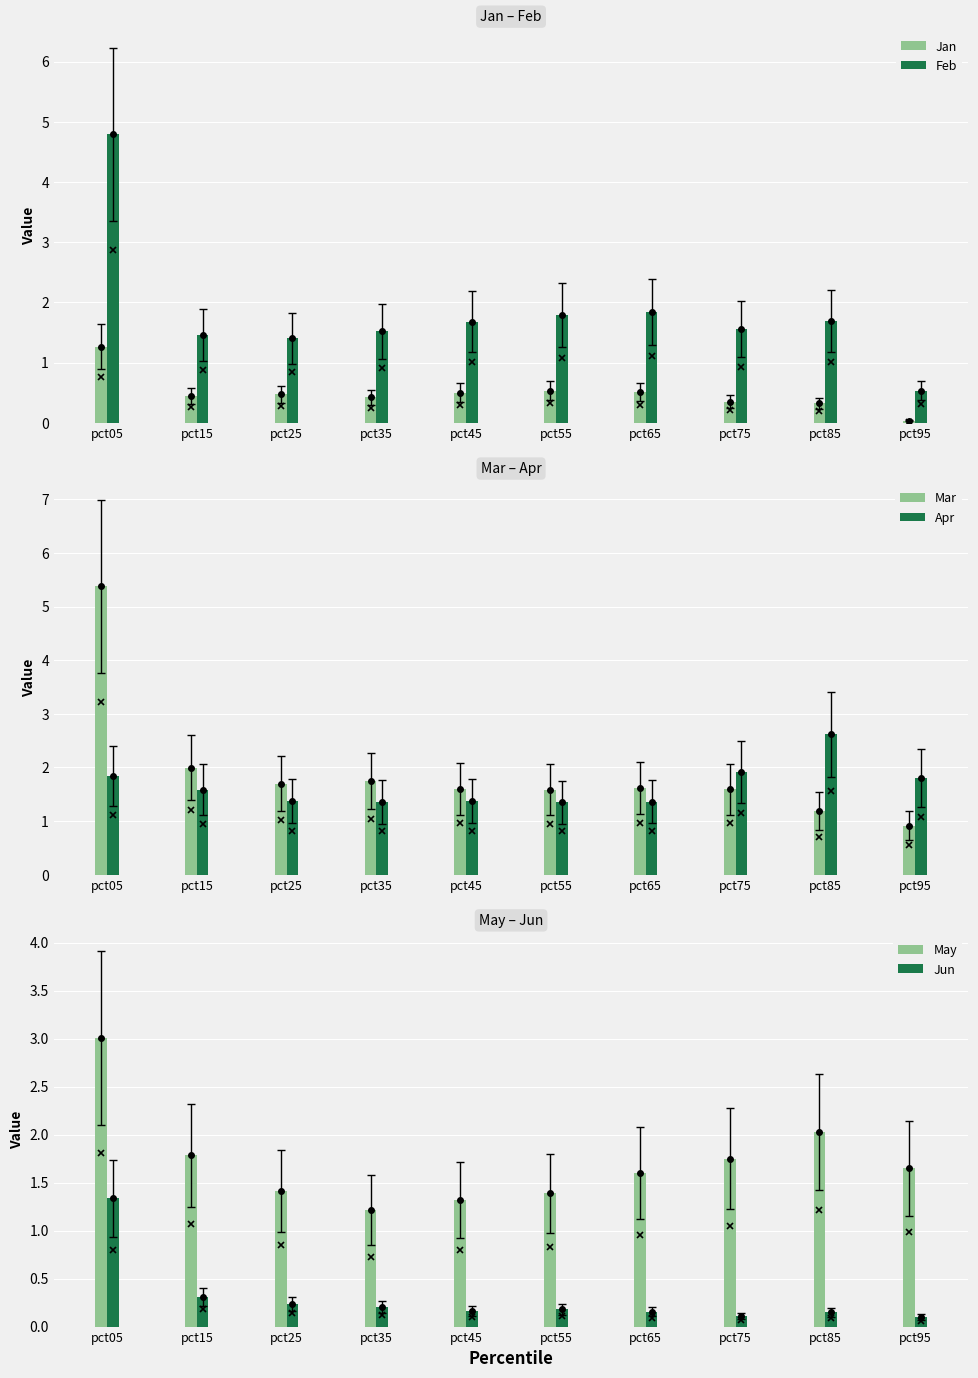

True or false: Apr has a value of 1.4 at pct45.

True